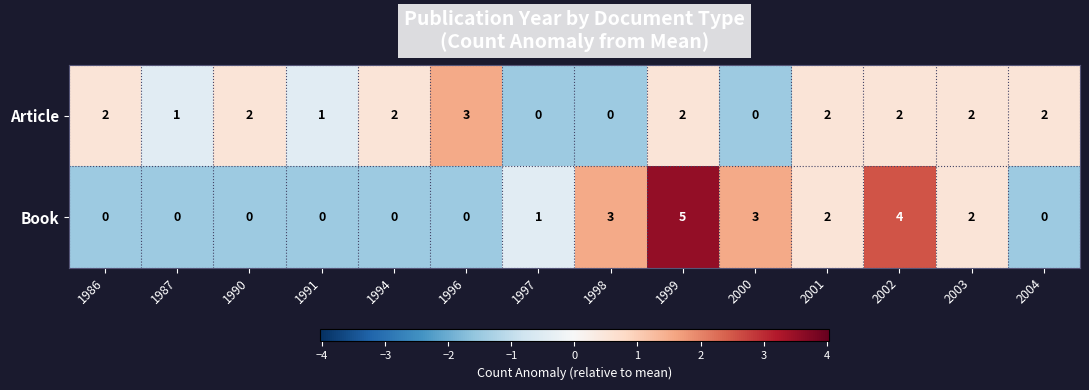

Reading left to right, extract all data points from this chart.

Article: 2	1	2	1	2	3	0	0	2	0	2	2	2	2
Book: 0	0	0	0	0	0	1	3	5	3	2	4	2	0